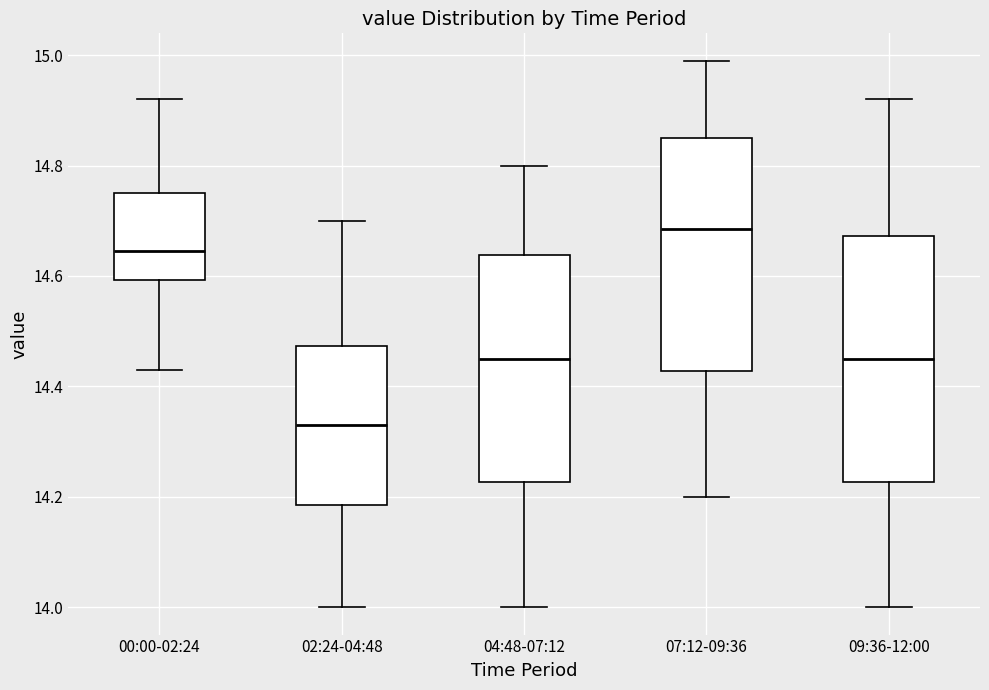

Which box has the highest median line?

07:12-09:36